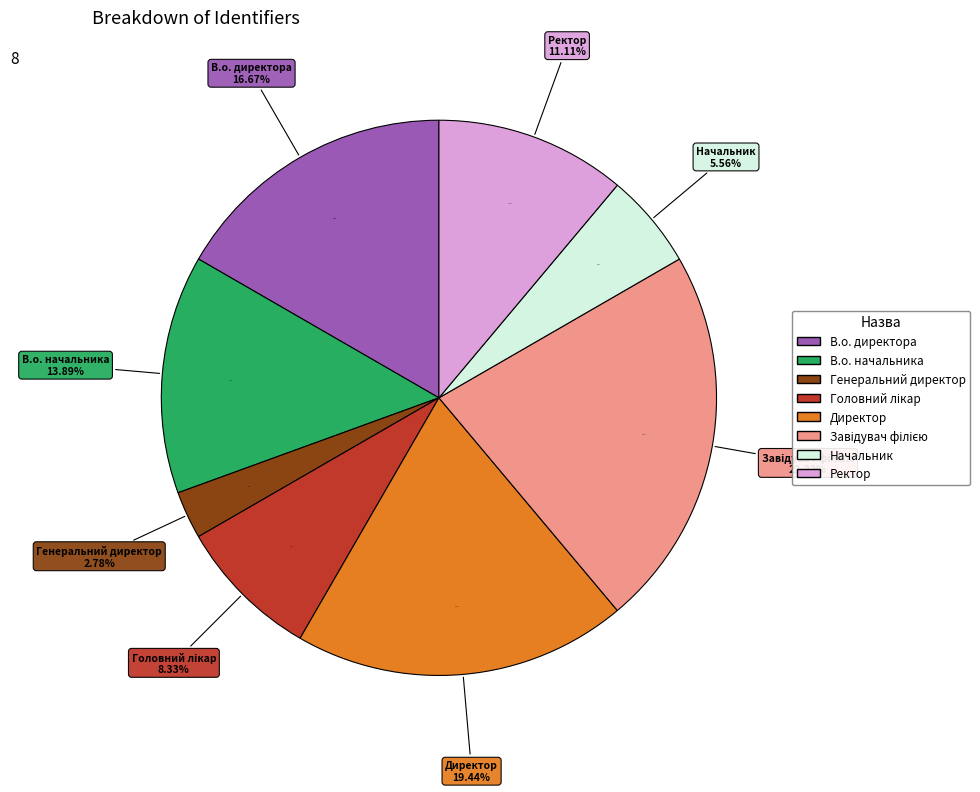

The Головний лікар slice represents 17% of the pie. True or false?

False